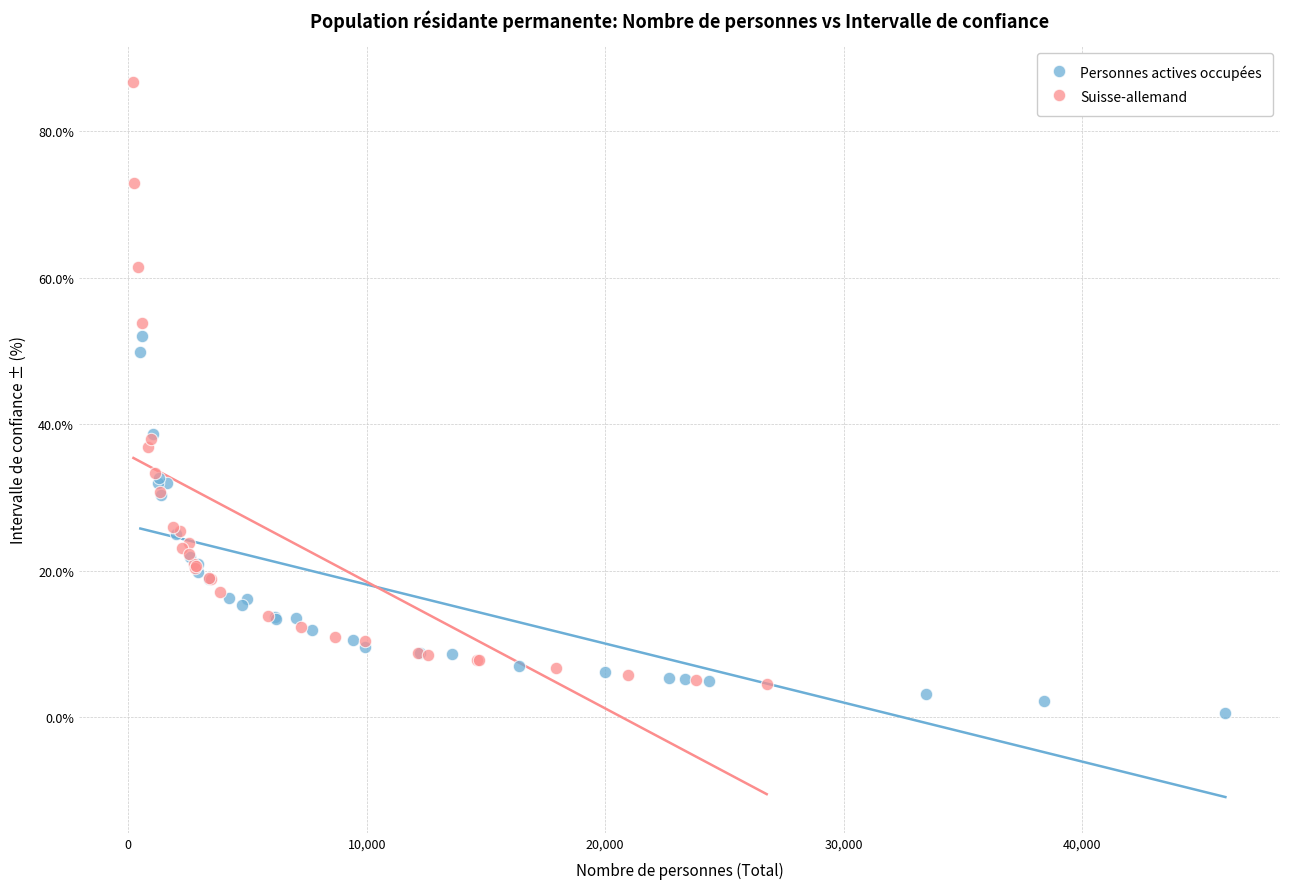

Which series contains the lowest Y value?

Personnes actives occupées